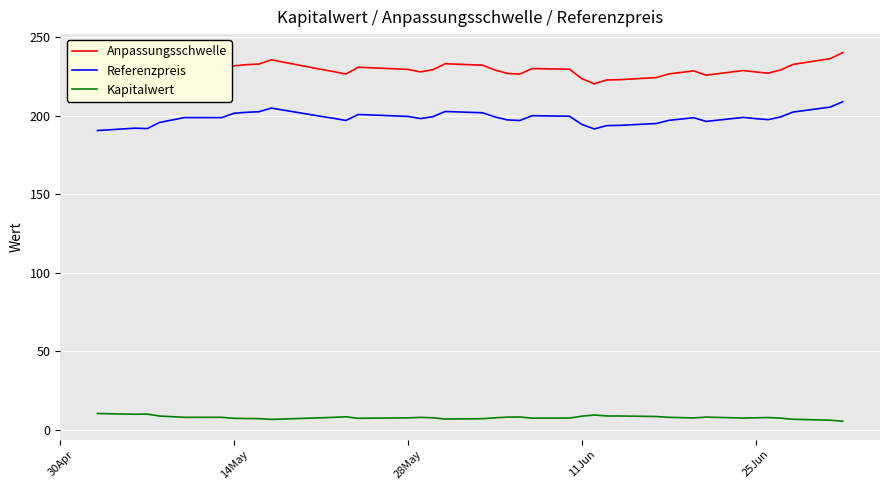

How many values in the Anpassungsschwelle series exceed 228?

22